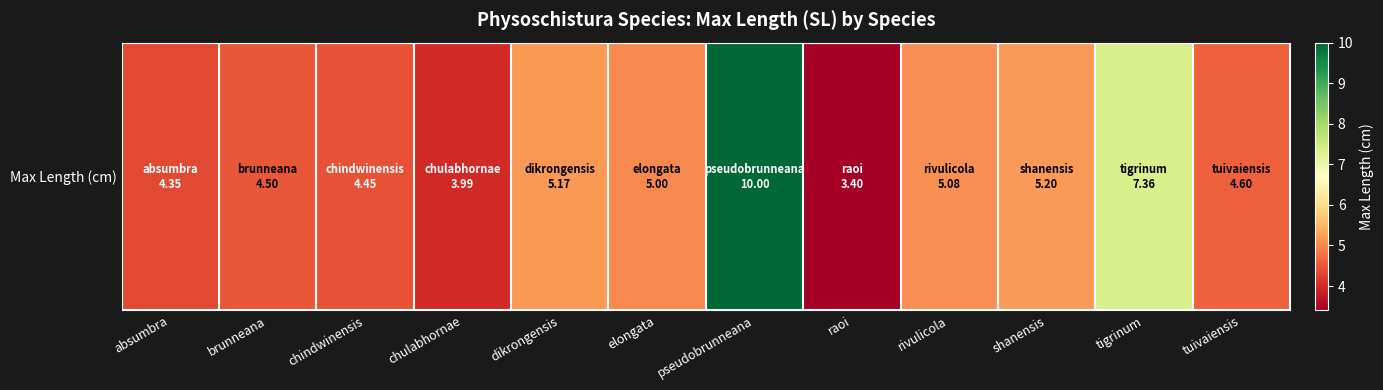

True or false: the data shows 4.5 at chindwinensis.

True